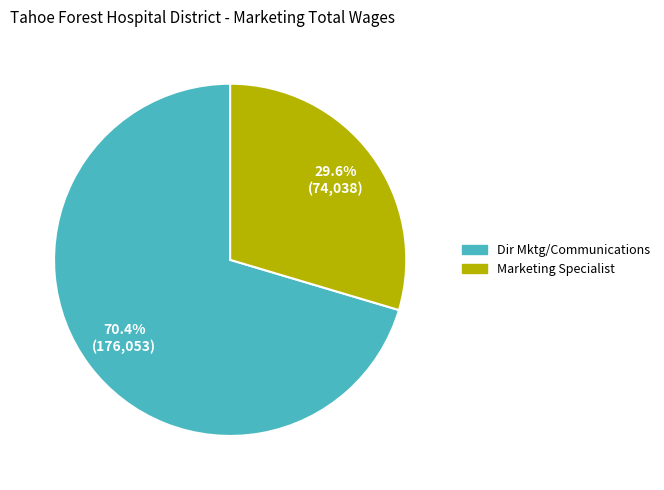

To the nearest percent, what percentage of the pie is Dir Mktg/Communications?

70%